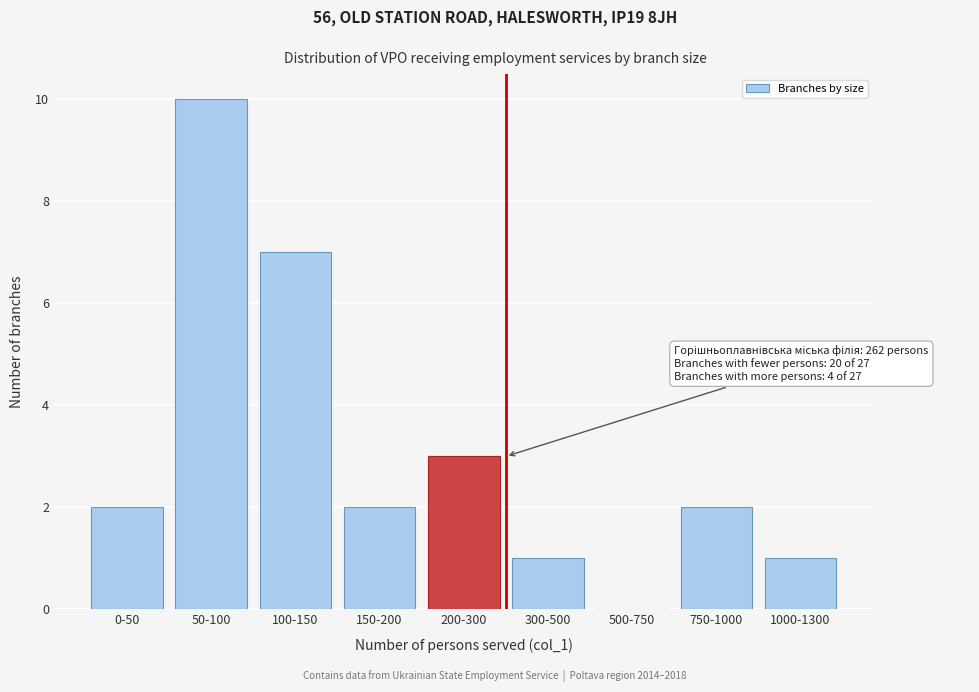

Reading left to right, what are all the values shown in this chart?

0-50=2	50-100=10	100-150=7	150-200=2	200-300=3	300-500=1	500-750=0	750-1000=2	1000-1300=1